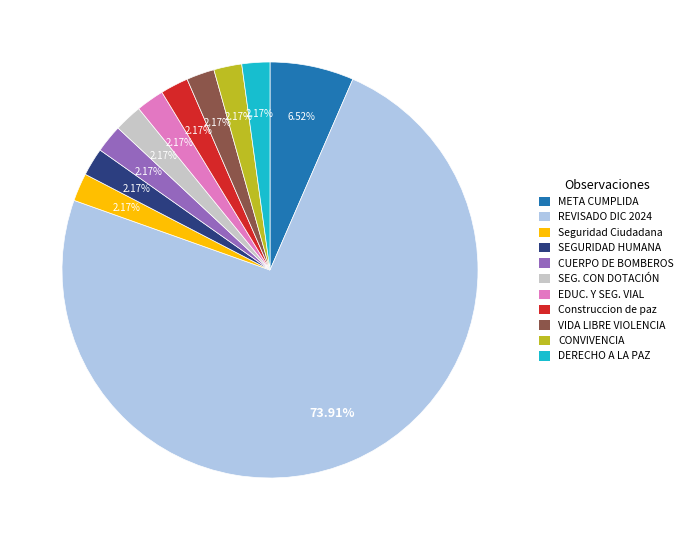

Is there any slice that represents more than half of the pie?

Yes